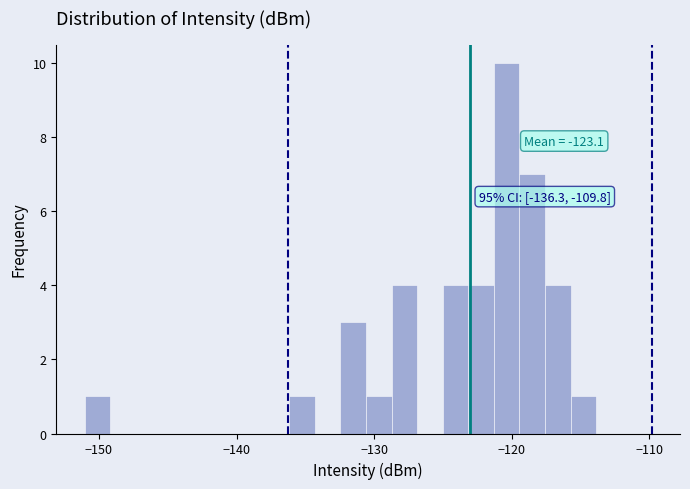

Read against the x-axis, roughly where is the centre of the tallest bar?

-120